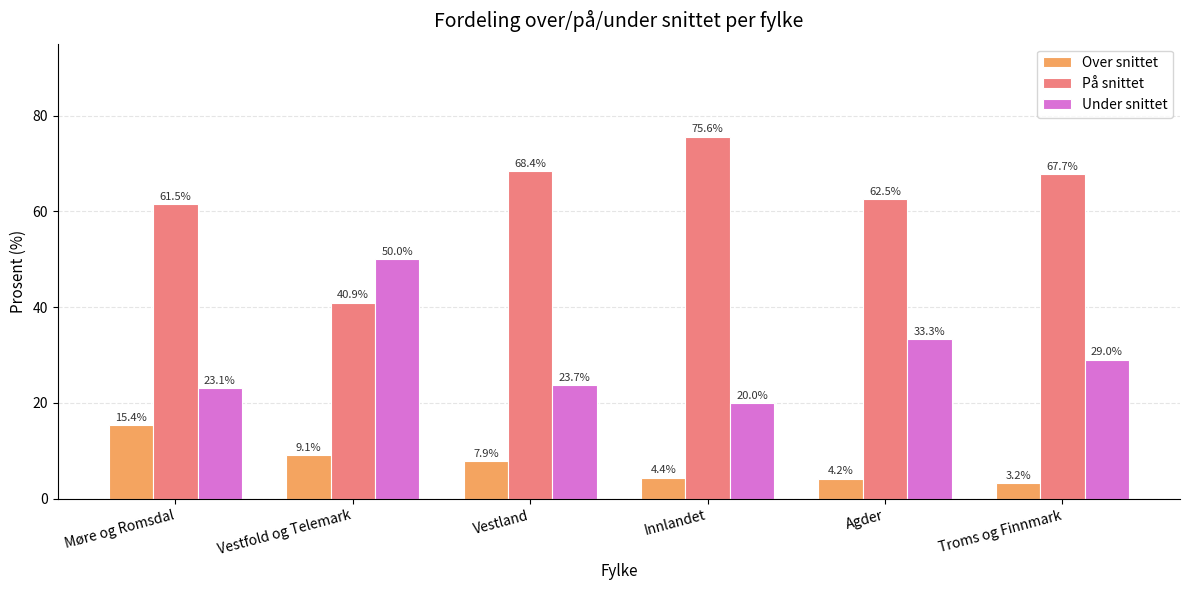

List the series in order of their overall mean, highest first.

På snittet, Under snittet, Over snittet